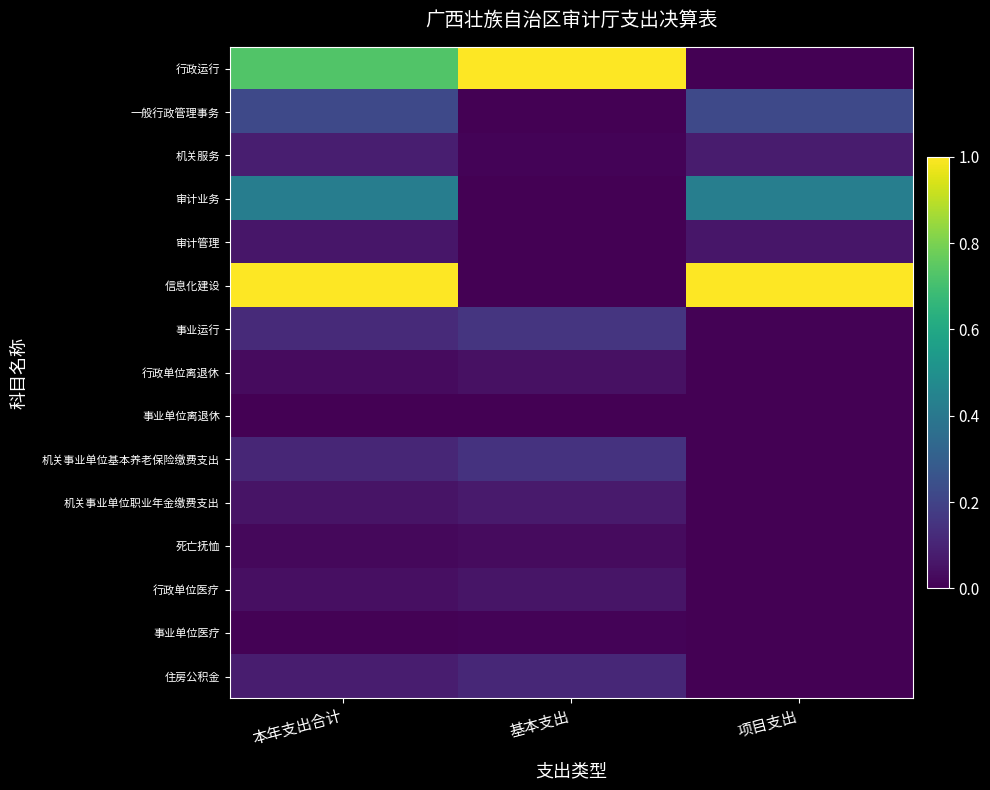

Which label corresponds to the largest value in the chart?

基本支出